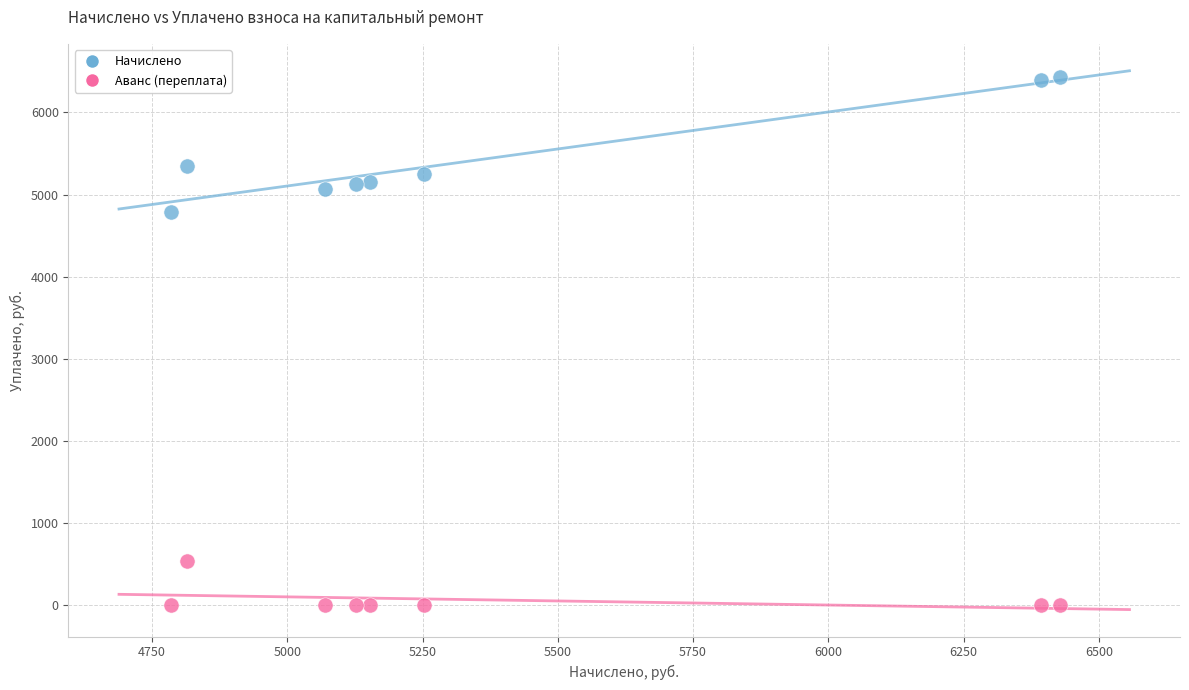

Which series reaches the maximum Y coordinate?

Начислено